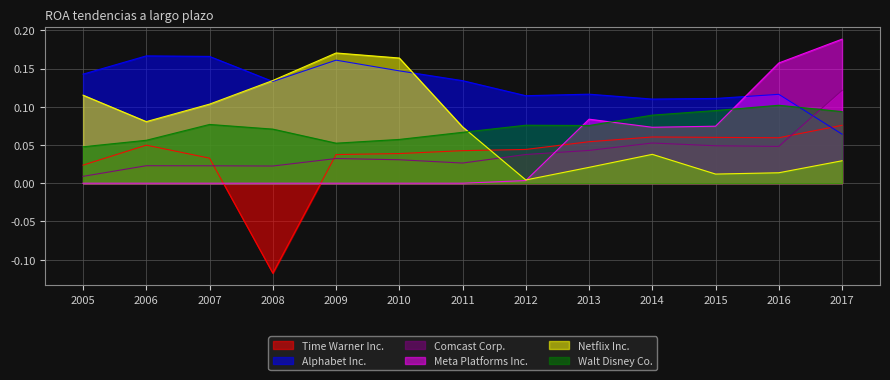

What is the difference between the maximum and minimum values in the Comcast Corp. series?

0.1